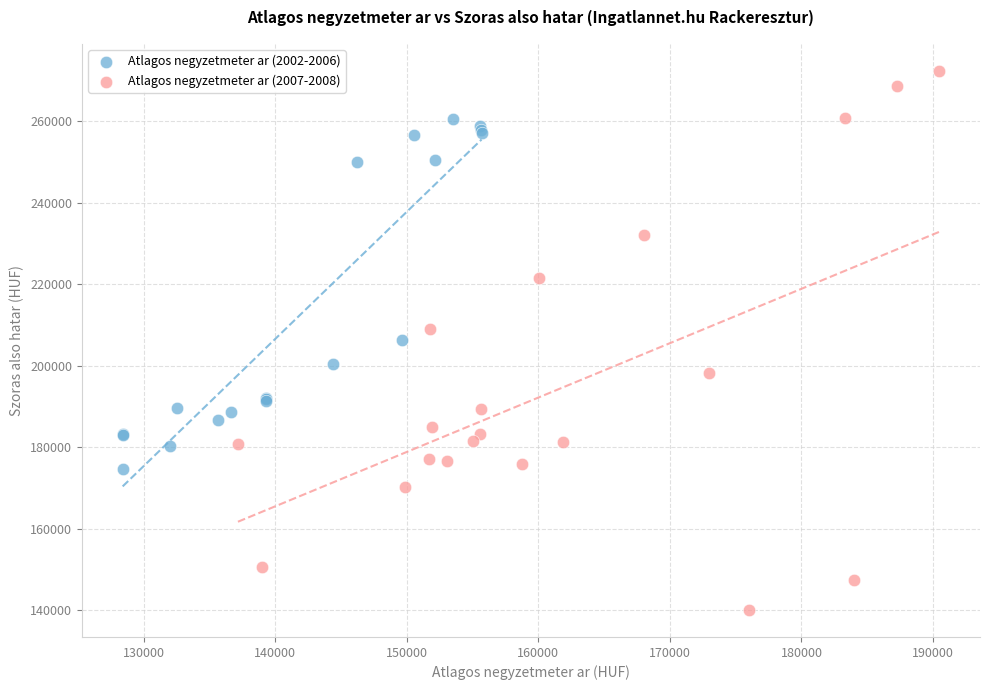

Which series reaches the minimum Y coordinate?

Atlagos negyzetmeter ar (2007-2008)